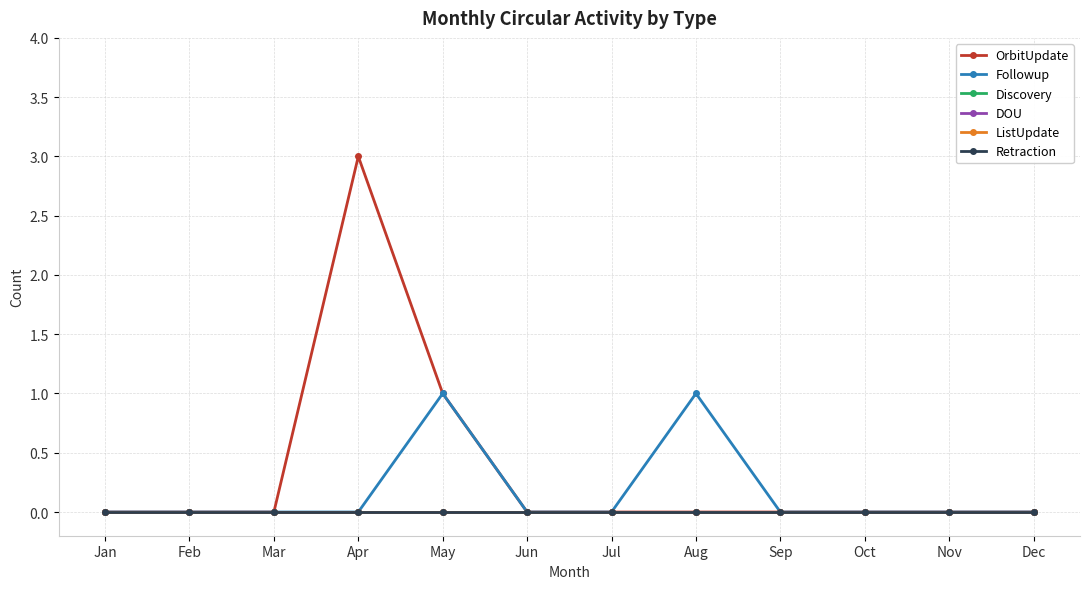

Reading right to left, what are all the values shown in this chart?

OrbitUpdate: Dec=0	Nov=0	Oct=0	Sep=0	Aug=0	Jul=0	Jun=0	May=1	Apr=3	Mar=0	Feb=0	Jan=0
Followup: Dec=0	Nov=0	Oct=0	Sep=0	Aug=1	Jul=0	Jun=0	May=1	Apr=0	Mar=0	Feb=0	Jan=0
Discovery: Dec=0	Nov=0	Oct=0	Sep=0	Aug=0	Jul=0	Jun=0	May=0	Apr=0	Mar=0	Feb=0	Jan=0
DOU: Dec=0	Nov=0	Oct=0	Sep=0	Aug=0	Jul=0	Jun=0	May=0	Apr=0	Mar=0	Feb=0	Jan=0
ListUpdate: Dec=0	Nov=0	Oct=0	Sep=0	Aug=0	Jul=0	Jun=0	May=0	Apr=0	Mar=0	Feb=0	Jan=0
Retraction: Dec=0	Nov=0	Oct=0	Sep=0	Aug=0	Jul=0	Jun=0	May=0	Apr=0	Mar=0	Feb=0	Jan=0